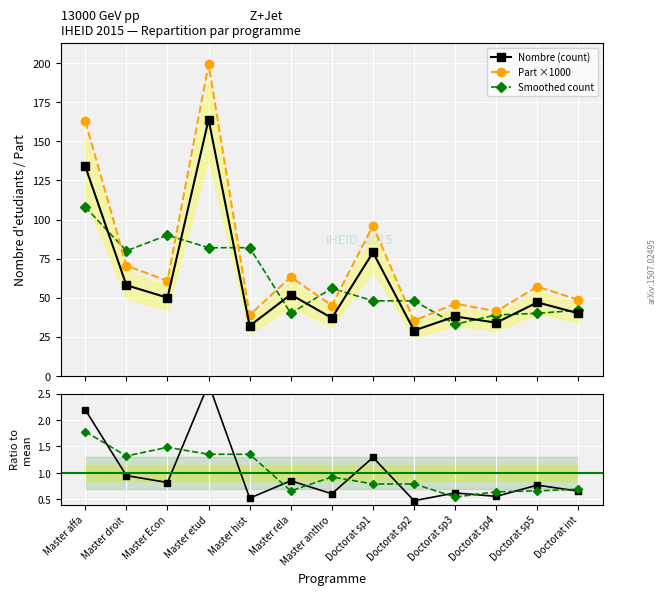

Reading right to left, extract all data points from this chart.

Nombre (count): Doctorat int=40.0	Doctorat sp5=47.0	Doctorat sp4=34.0	Doctorat sp3=38.0	Doctorat sp2=29.0	Doctorat sp1=79.0	Master anthro=37.0	Master rela=52.0	Master hist=32.0	Master etud=164.0	Master Econ=50.0	Master droit=58.0	Master affa=134.0
Part ×1000: Doctorat int=48.6	Doctorat sp5=57.1	Doctorat sp4=41.3	Doctorat sp3=46.2	Doctorat sp2=35.2	Doctorat sp1=96.0	Master anthro=45.0	Master rela=63.2	Master hist=38.9	Master etud=199.3	Master Econ=60.8	Master droit=70.5	Master affa=162.8
Smoothed count: Doctorat int=42.0	Doctorat sp5=40.0	Doctorat sp4=39.0	Doctorat sp3=33.0	Doctorat sp2=48.0	Doctorat sp1=48.0	Master anthro=56.0	Master rela=40.0	Master hist=82.0	Master etud=82.0	Master Econ=90.0	Master droit=80.0	Master affa=108.0
Ratio to mean: Doctorat int=0.7	Doctorat sp5=0.8	Doctorat sp4=0.6	Doctorat sp3=0.6	Doctorat sp2=0.5	Doctorat sp1=1.3	Master anthro=0.6	Master rela=0.9	Master hist=0.5	Master etud=2.7	Master Econ=0.8	Master droit=0.9	Master affa=2.2
Smoothed ratio: Doctorat int=0.7	Doctorat sp5=0.7	Doctorat sp4=0.6	Doctorat sp3=0.5	Doctorat sp2=0.8	Doctorat sp1=0.8	Master anthro=0.9	Master rela=0.7	Master hist=1.4	Master etud=1.4	Master Econ=1.5	Master droit=1.3	Master affa=1.8